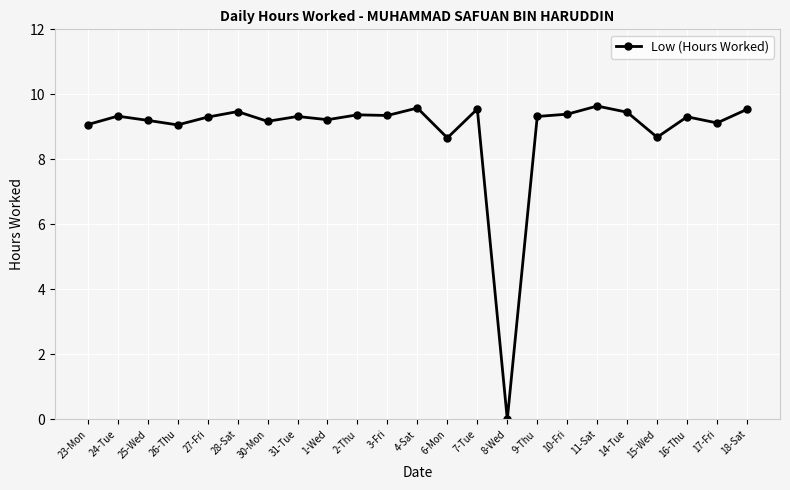

What is the label of the 14th point from the right?

2-Thu